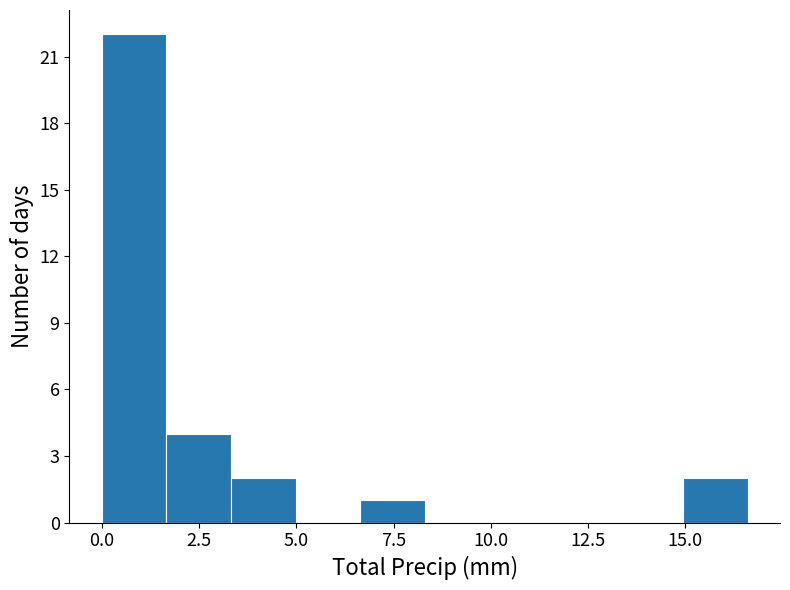

Around what value on the x-axis is the tallest bar? Give the approximate position of its centre, as read against the axis.

1.0